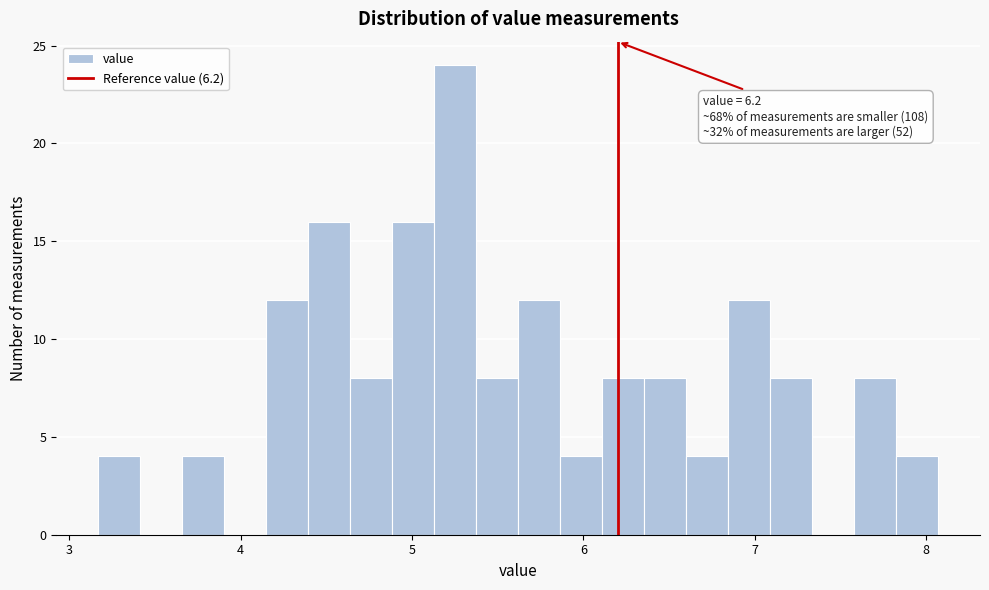

Around what value on the x-axis is the tallest bar? Give the approximate position of its centre, as read against the axis.

5.3